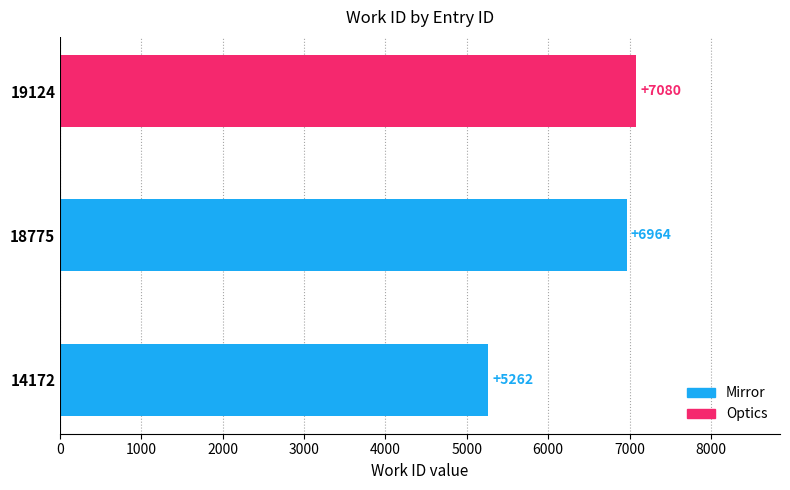

True or false: the data shows 9932 at 18775.

False